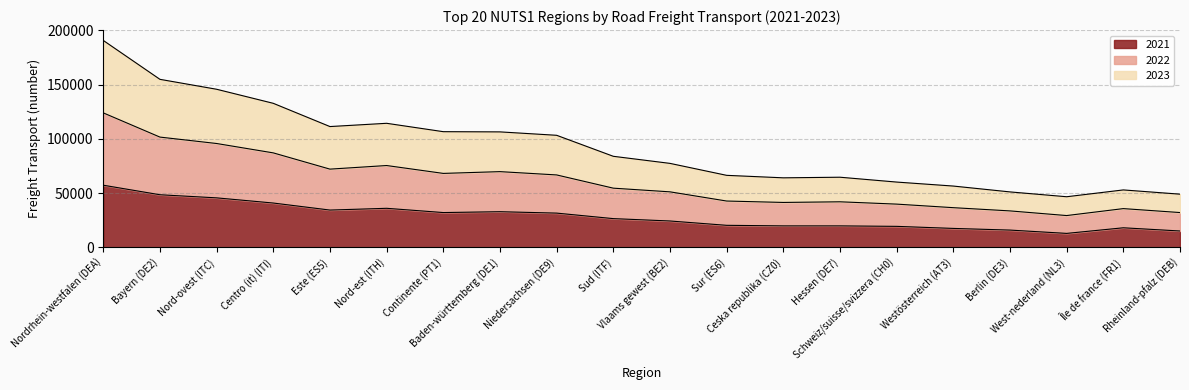

At which category does 2021 reach its first local peak?

Nord-est (ITH)